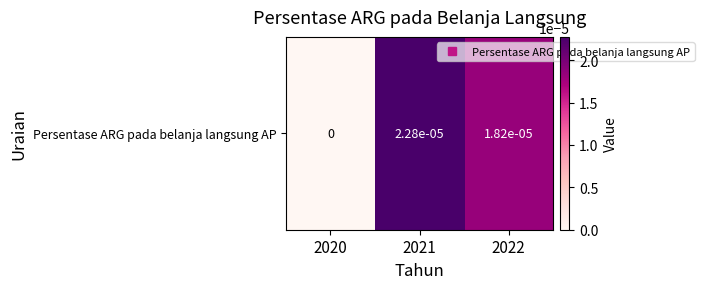

How many values are above zero?

2